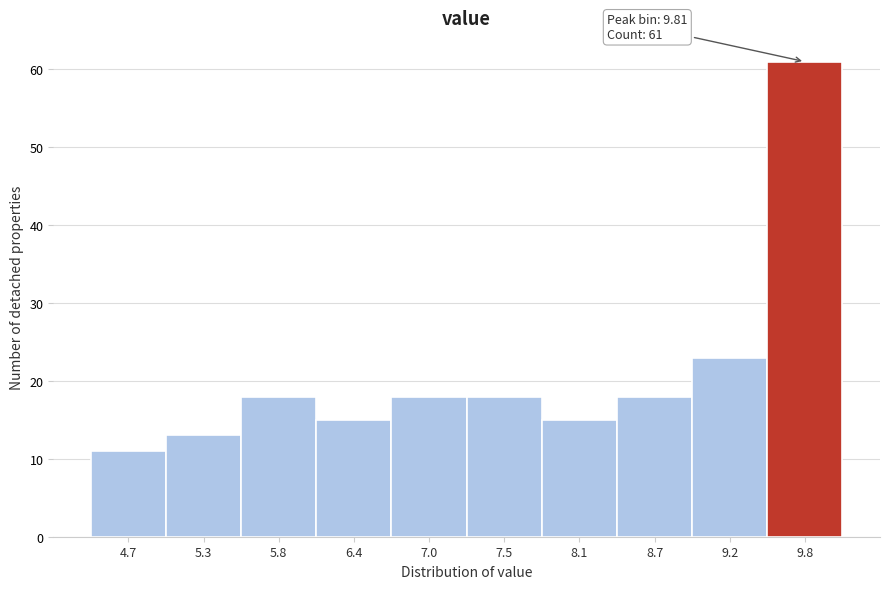

Which range on the x-axis has the tallest bar?

9.53 to 10.10